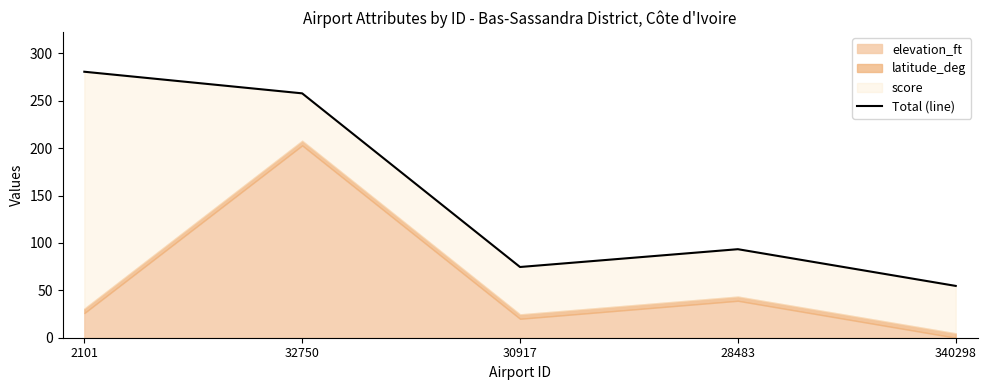

What position from the left is 340298?

5